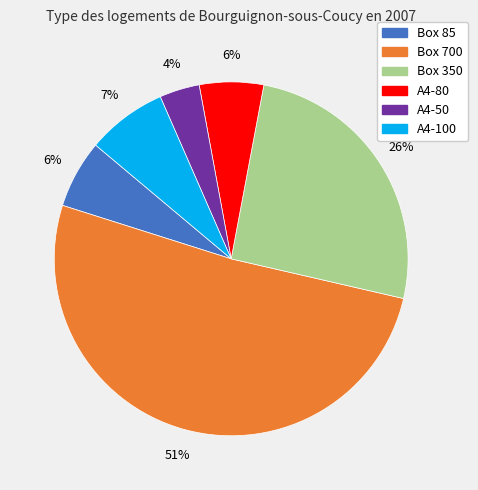

Combined, do A4-80 and Box 350 account for over 50%?

No